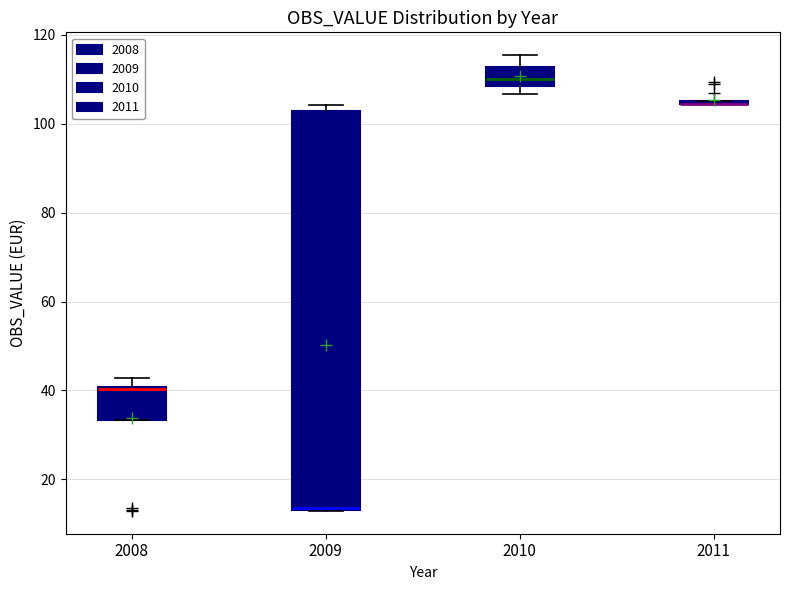

Reading left to right, read every box against the y-axis: the position of its median line, the range the box covers, and the ends of its whiskers. The values are not printed on the chart, so give them approximately, as read against the axis.

2008: median 40, box 34 to 40, whiskers 34 to 42
2009: median 14, box 14 to 102, whiskers 12 to 104
2010: median 110, box 108 to 112, whiskers 106 to 116
2011: box collapsed to a line at 104, whiskers 104 to 106